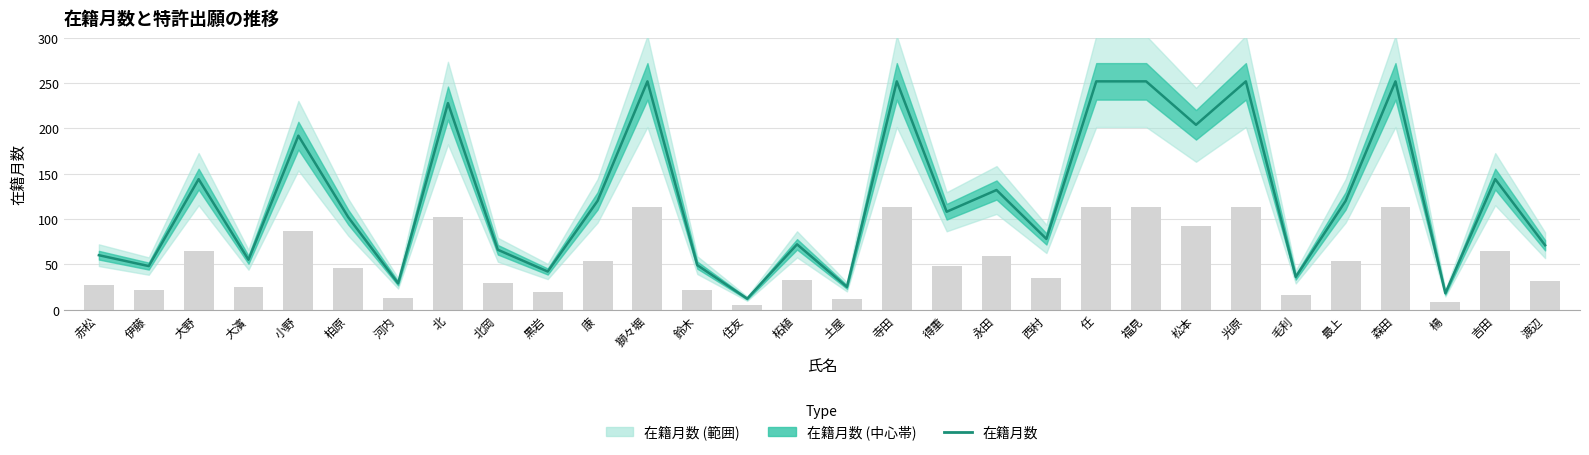

What is the sum of all values?

3667